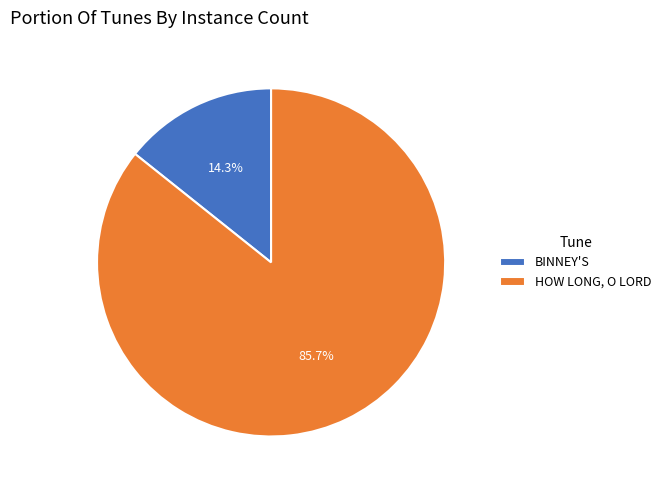

Combined, do HOW LONG, O LORD and BINNEY'S account for over 50%?

Yes